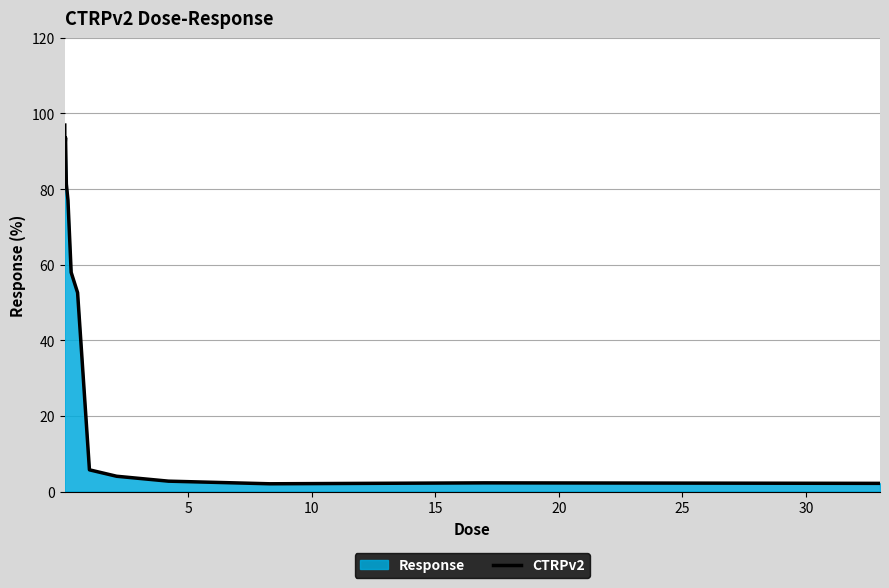

True or false: there are more than 0 points higher than both neighbors.

True